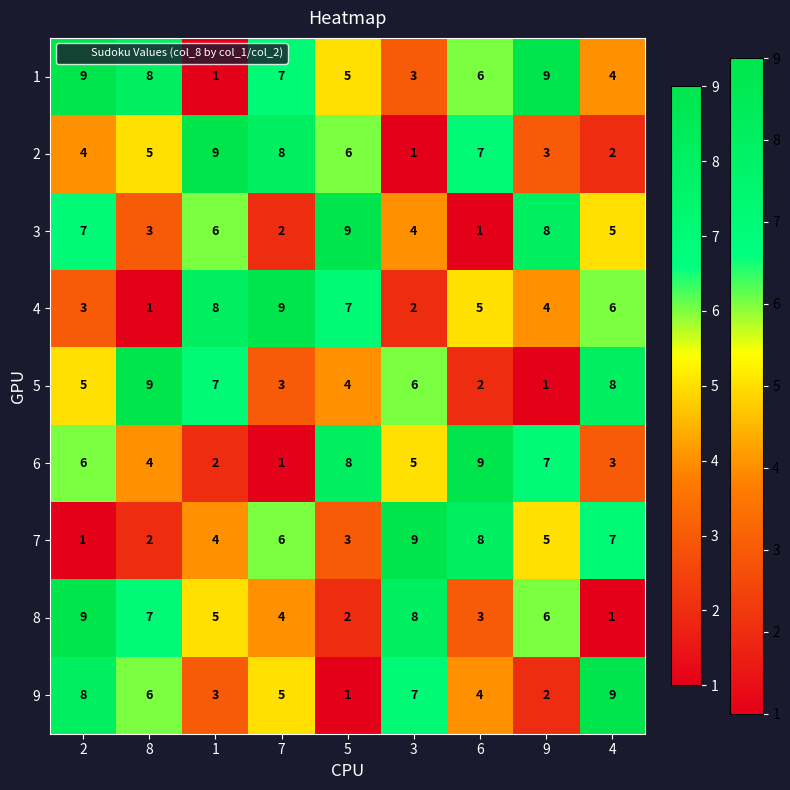

What is the total value across all series at 8?

45